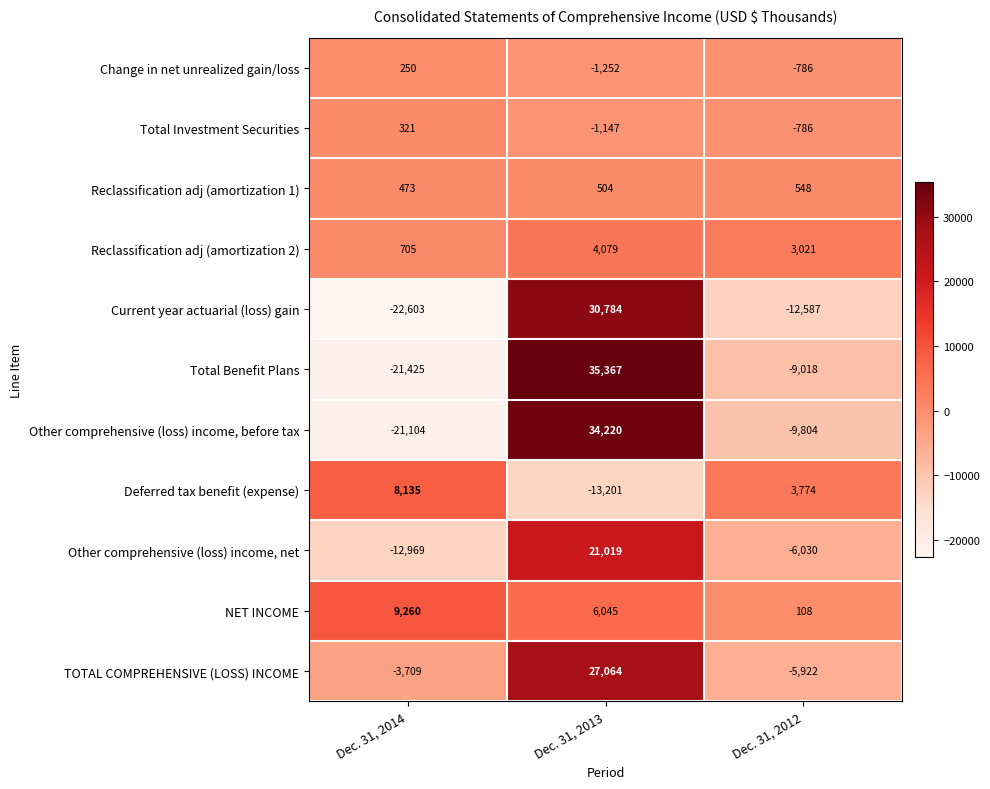

How many values in the TOTAL COMPREHENSIVE (LOSS) INCOME series are below -3709?

1